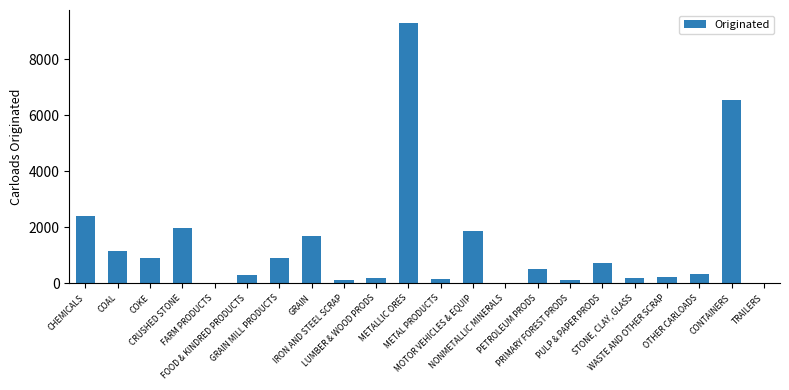

What is the greatest value displayed?

9296